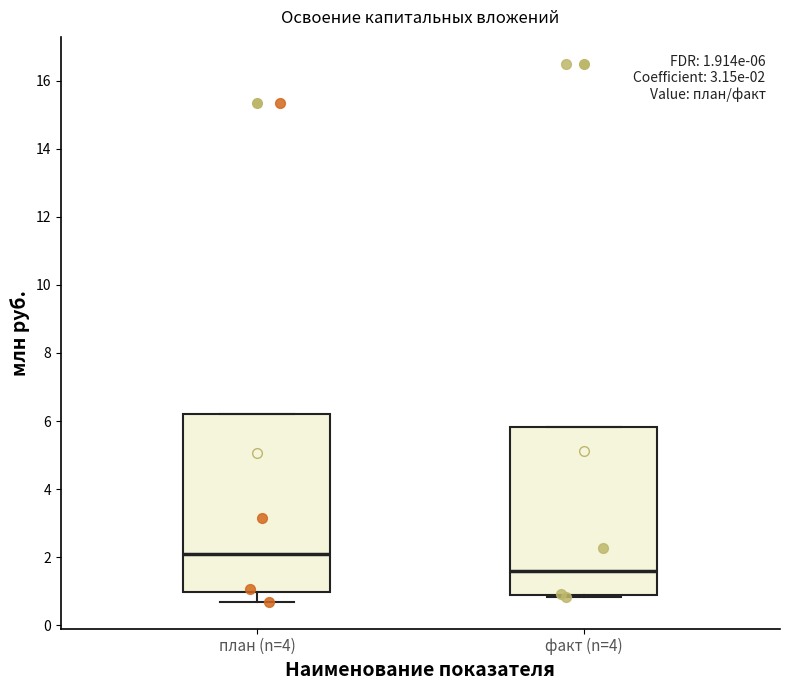

Which box's median line is the highest?

план (n=4)